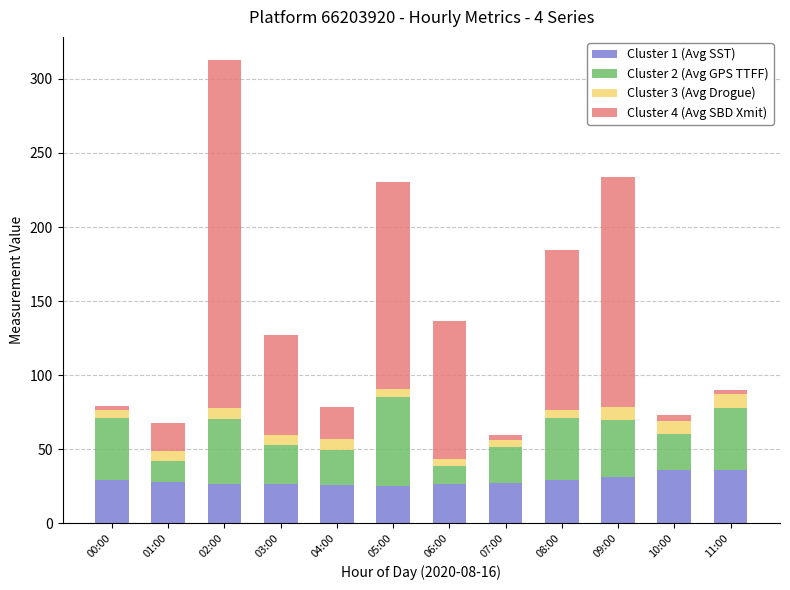

How many data points does each series have?

12